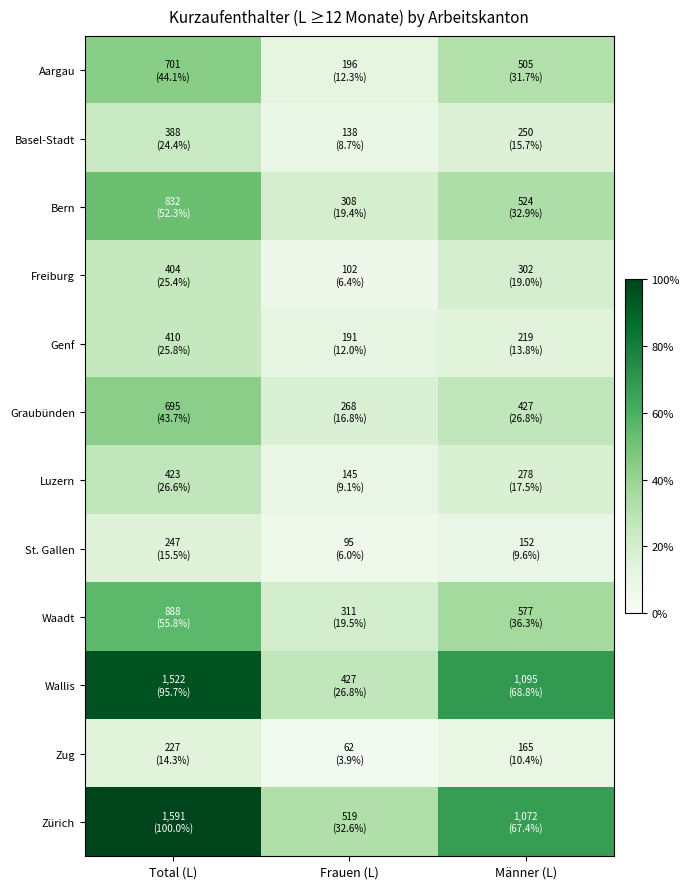

What is the total value across all series at Männer (L)?

349.8